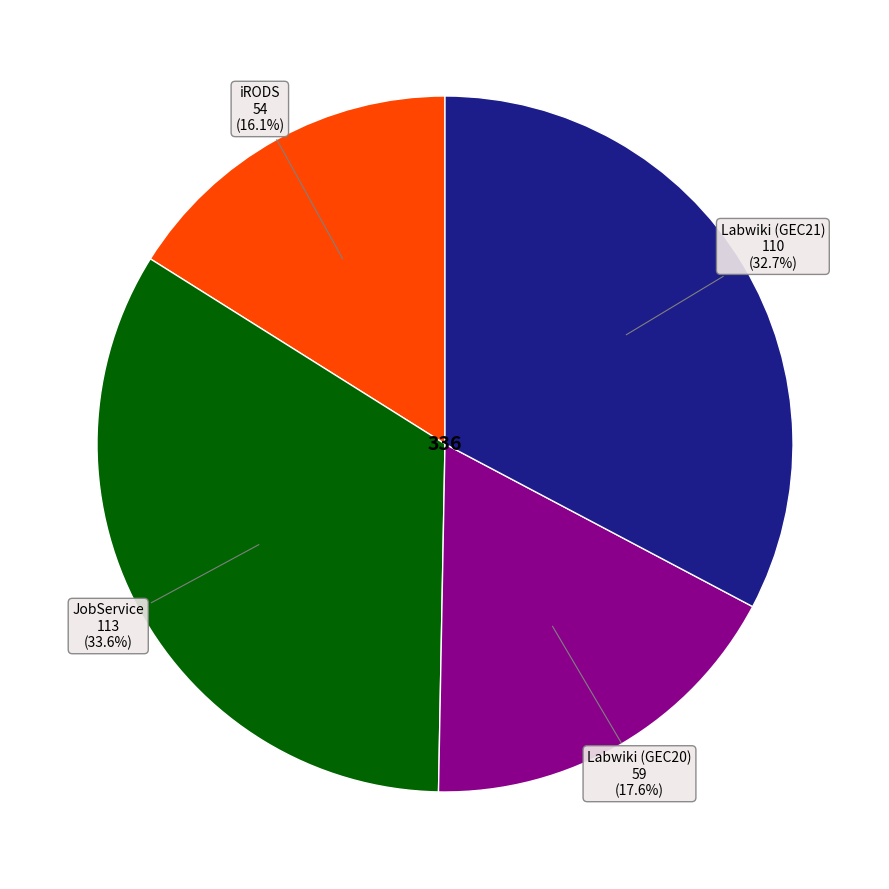

Is there any slice that represents more than half of the pie?

No